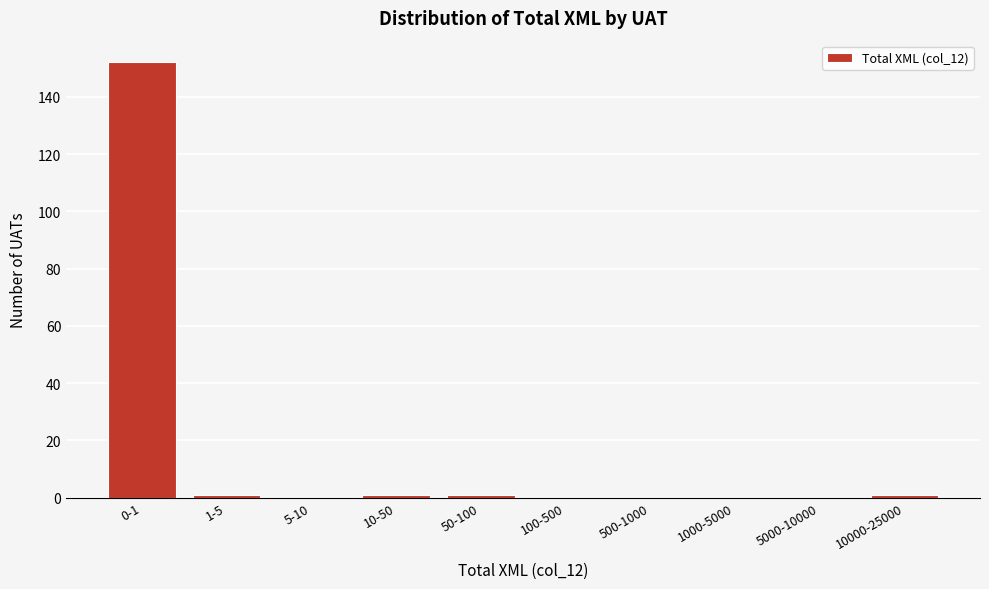

Reading right to left, extract all data points from this chart.

10000-25000=1	5000-10000=0	1000-5000=0	500-1000=0	100-500=0	50-100=1	10-50=1	5-10=0	1-5=1	0-1=152